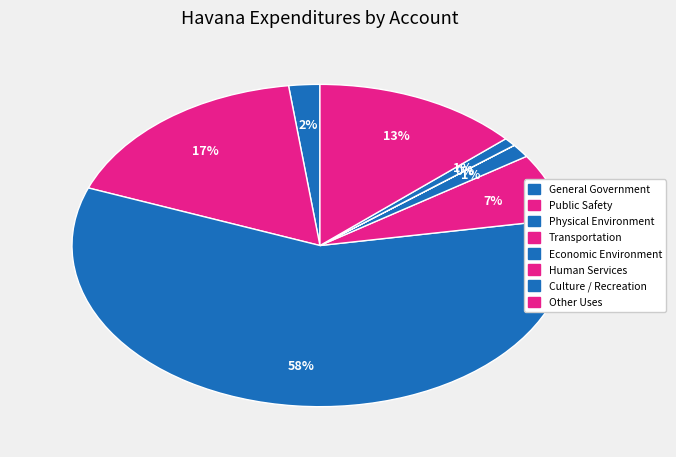

What is the majority slice?

Physical Environment